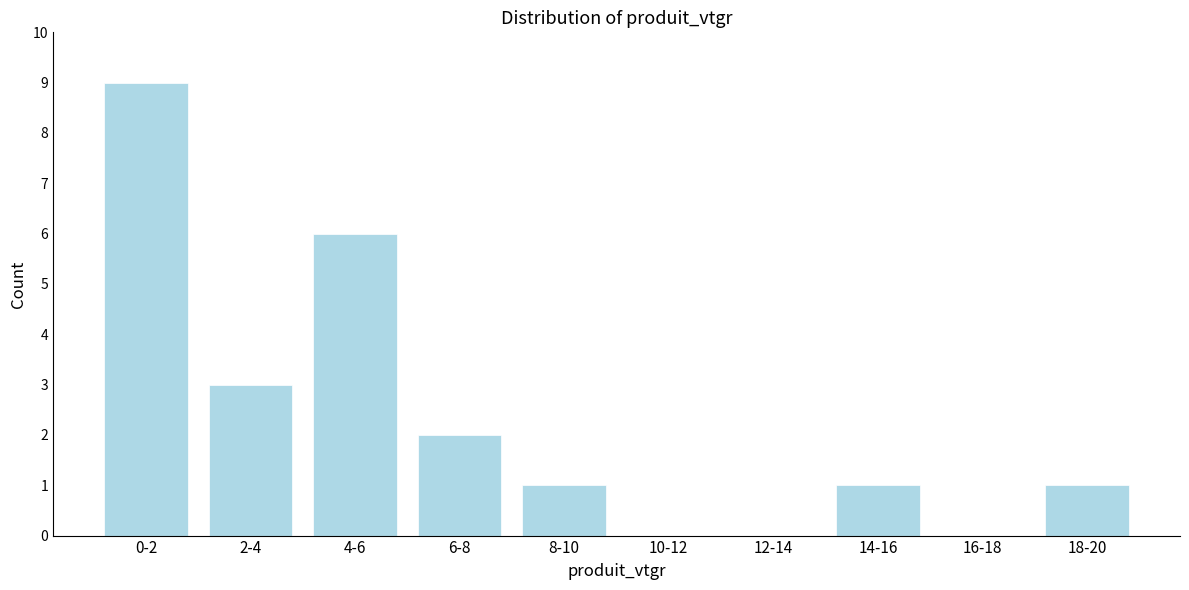

Reading right to left, list all the values displayed in this chart.

18-20=1	16-18=0	14-16=1	12-14=0	10-12=0	8-10=1	6-8=2	4-6=6	2-4=3	0-2=9